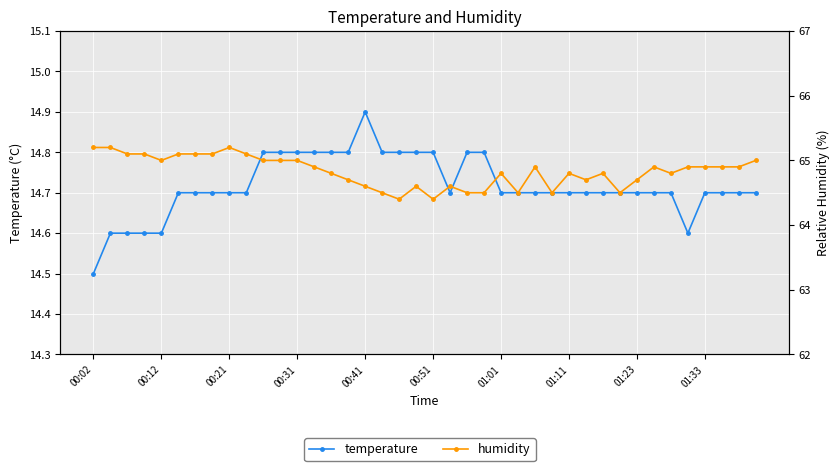

How many lines are shown in the chart?

2